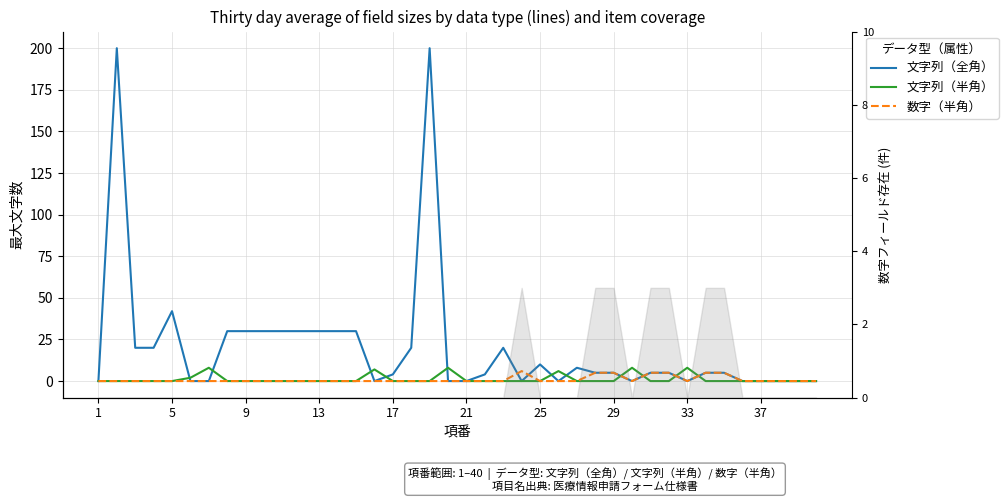

Is the value of 文字列（全角） at 21 greater than the value of 数字（半角） at 20?

No